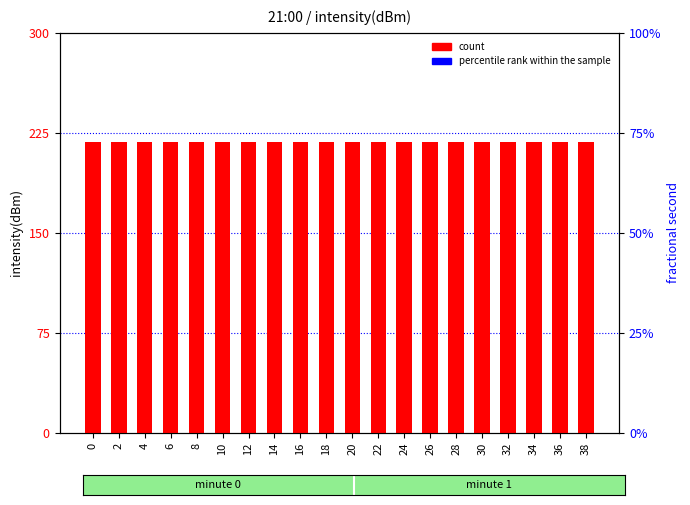

What is the minimum value for count?

218.5